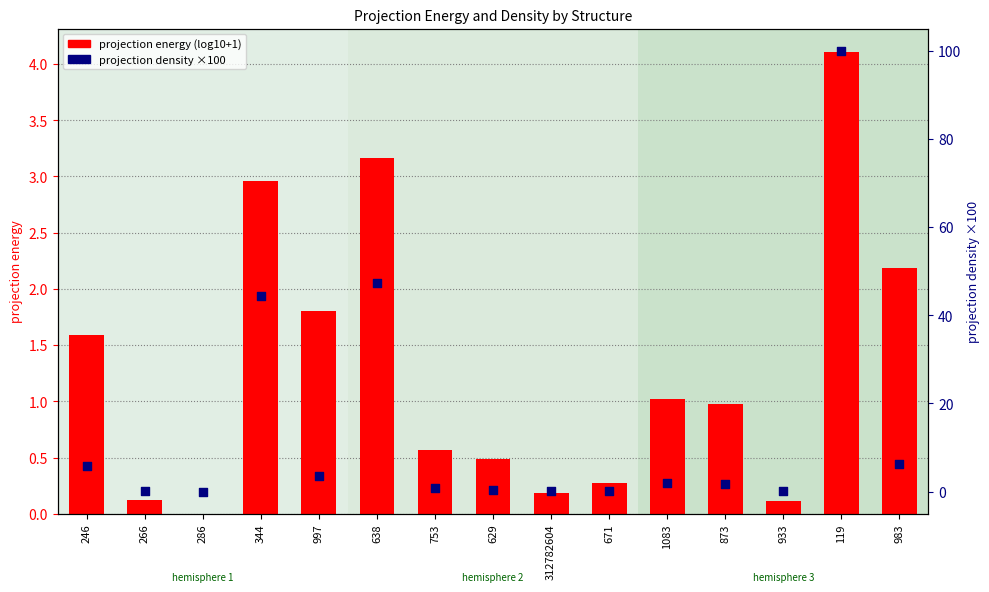

Which series has the largest Y range (max minus min)?

projection density ×100